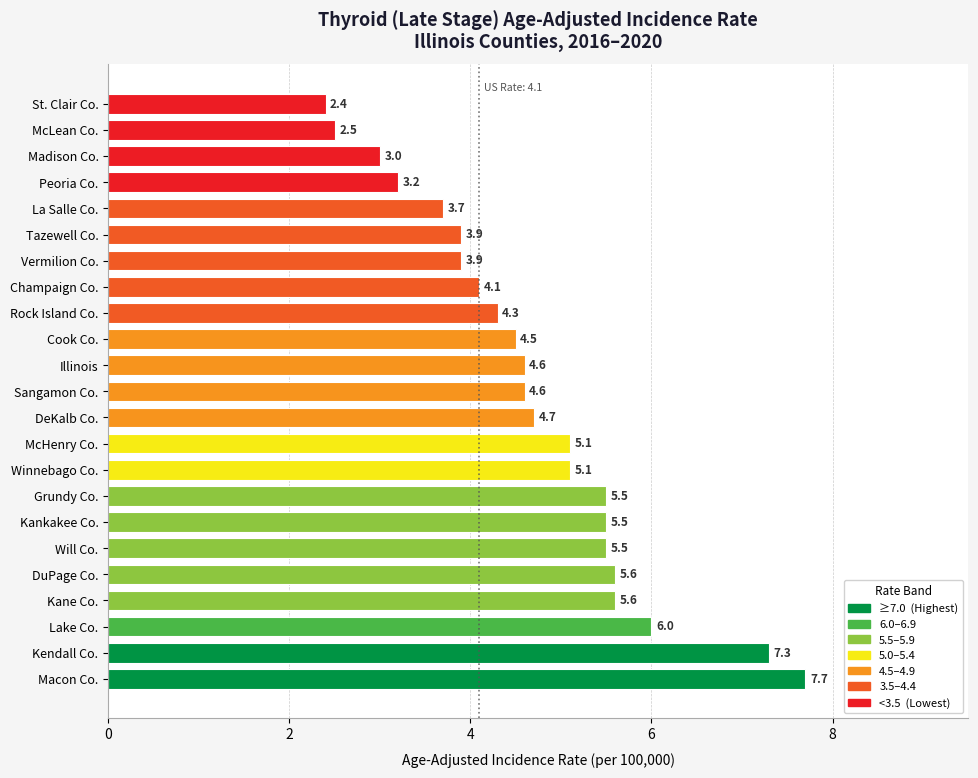

What is the approximate value at Vermilion Co.?

3.9